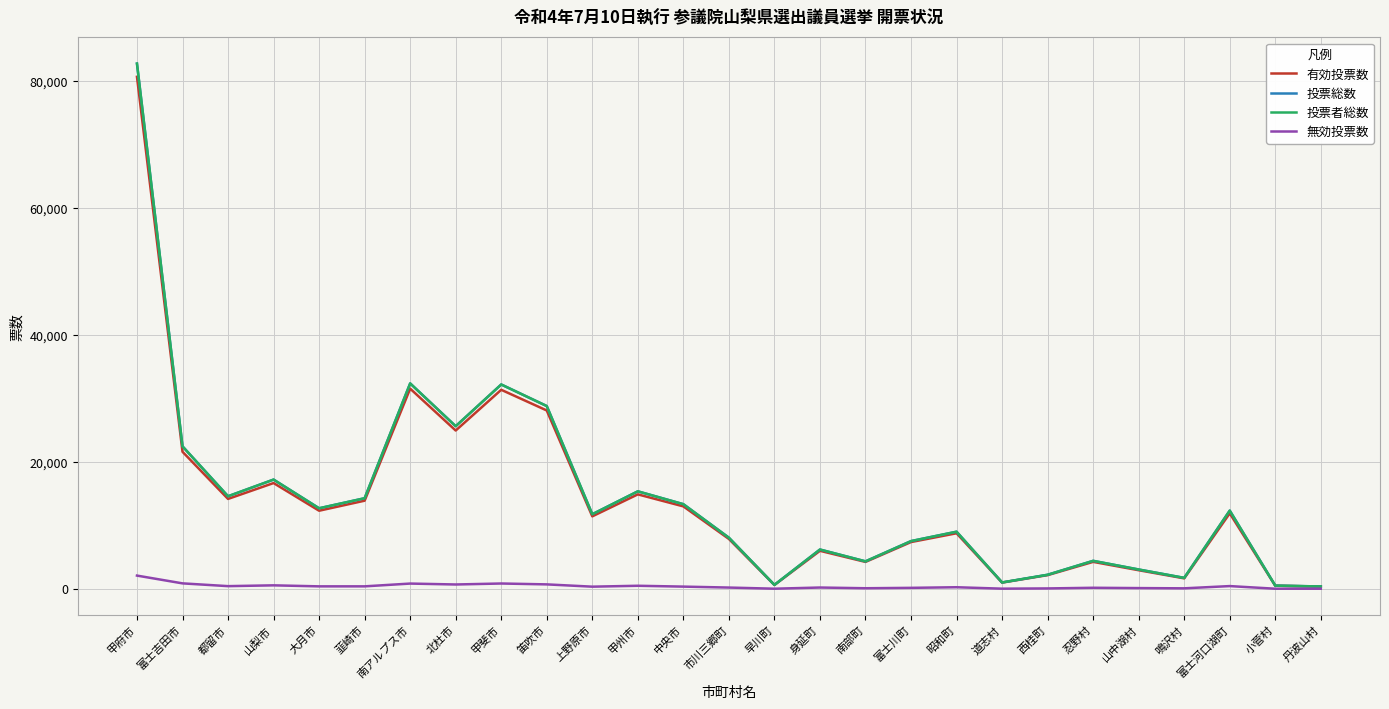

At which label does 無効投票数 reach its peak?

甲府市